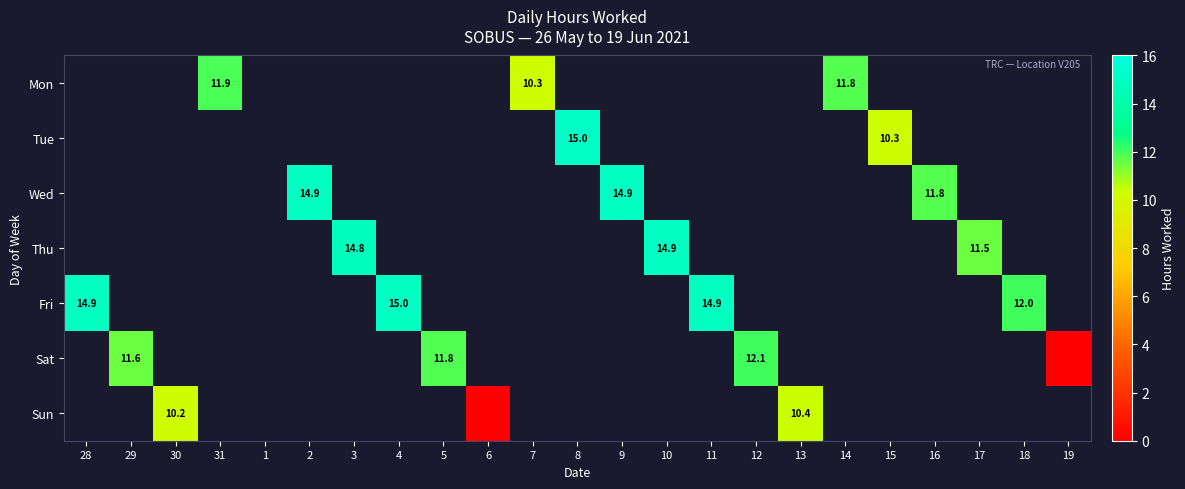

Rank the categories by Thu value from lowest to highest.

28, 29, 30, 31, 1, 2, 4, 5, 6, 7, 8, 9, 11, 12, 13, 14, 15, 16, 18, 19, 17, 3, 10